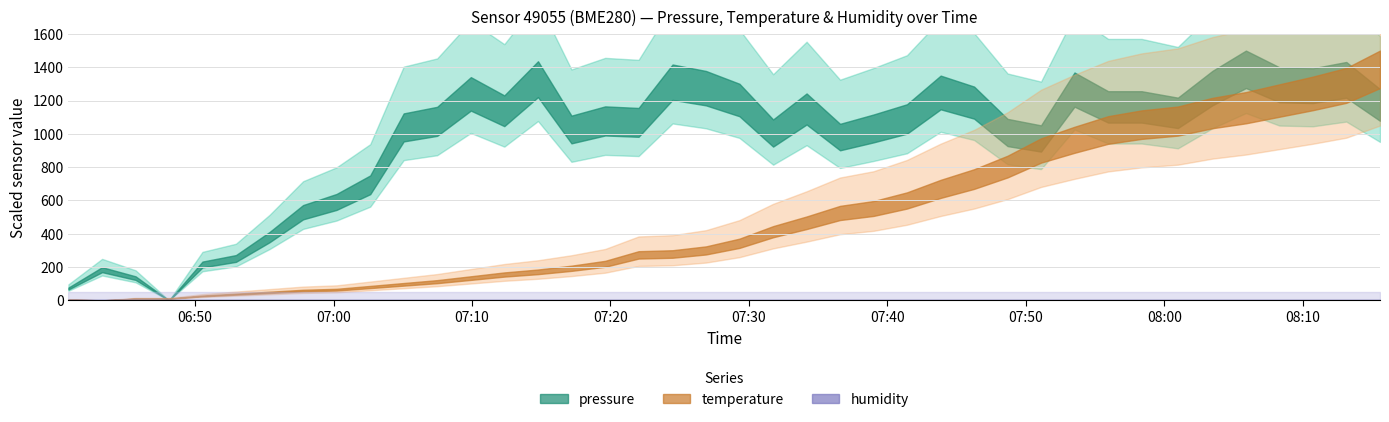

At which label does temperature reach its minimum?

2023-02-16T06:43:17